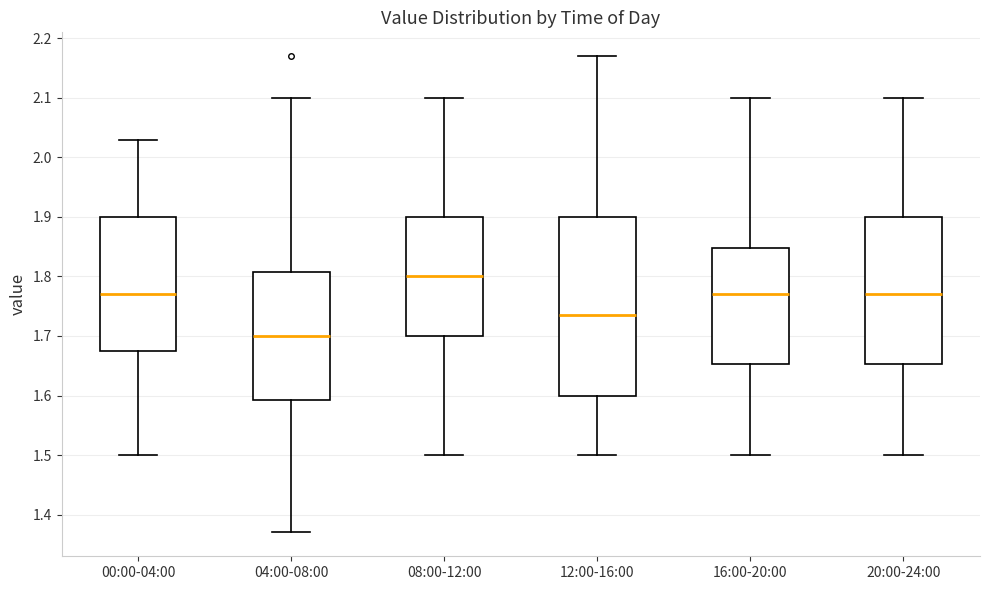

Where is the upper edge of the box for 12:00-16:00 on the y-axis? The values are not printed on the chart, so give them approximately, as read against the axis.

1.90